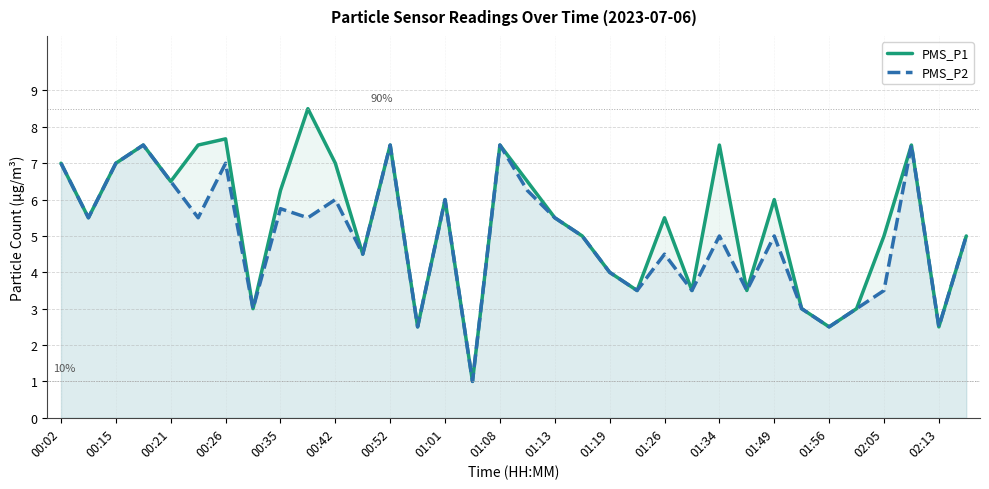

What is the maximum value for PMS_P1?

8.5